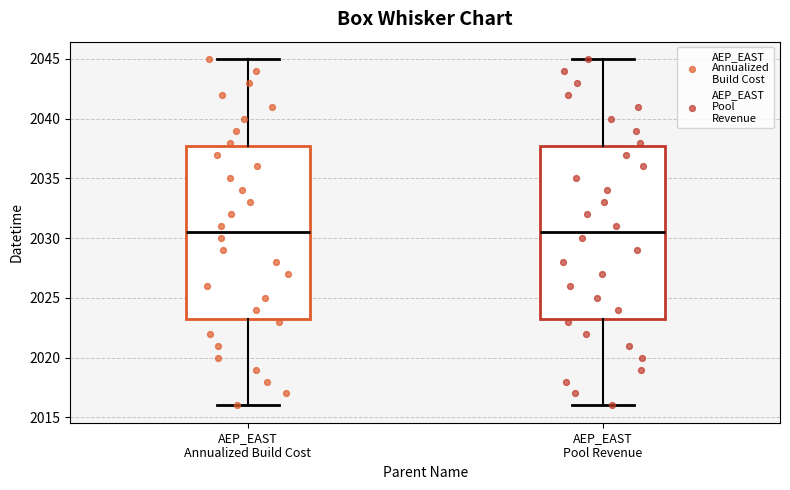

Where is the upper edge of the box for AEP_EAST Pool Revenue on the y-axis? The values are not printed on the chart, so give them approximately, as read against the axis.

2038.0